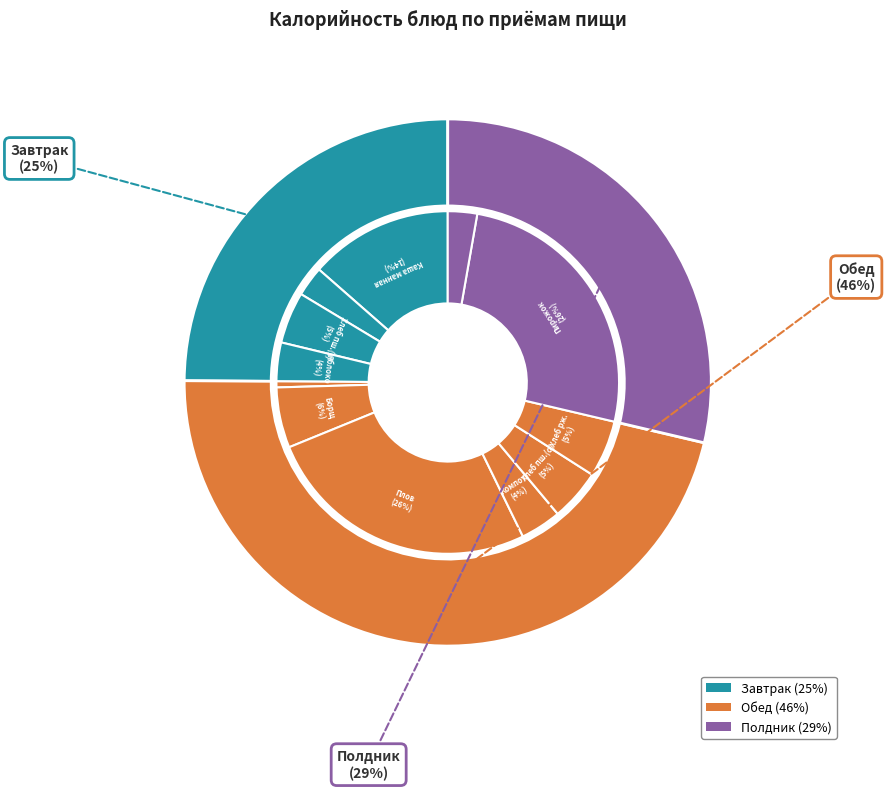

Is there a majority slice in this chart?

No